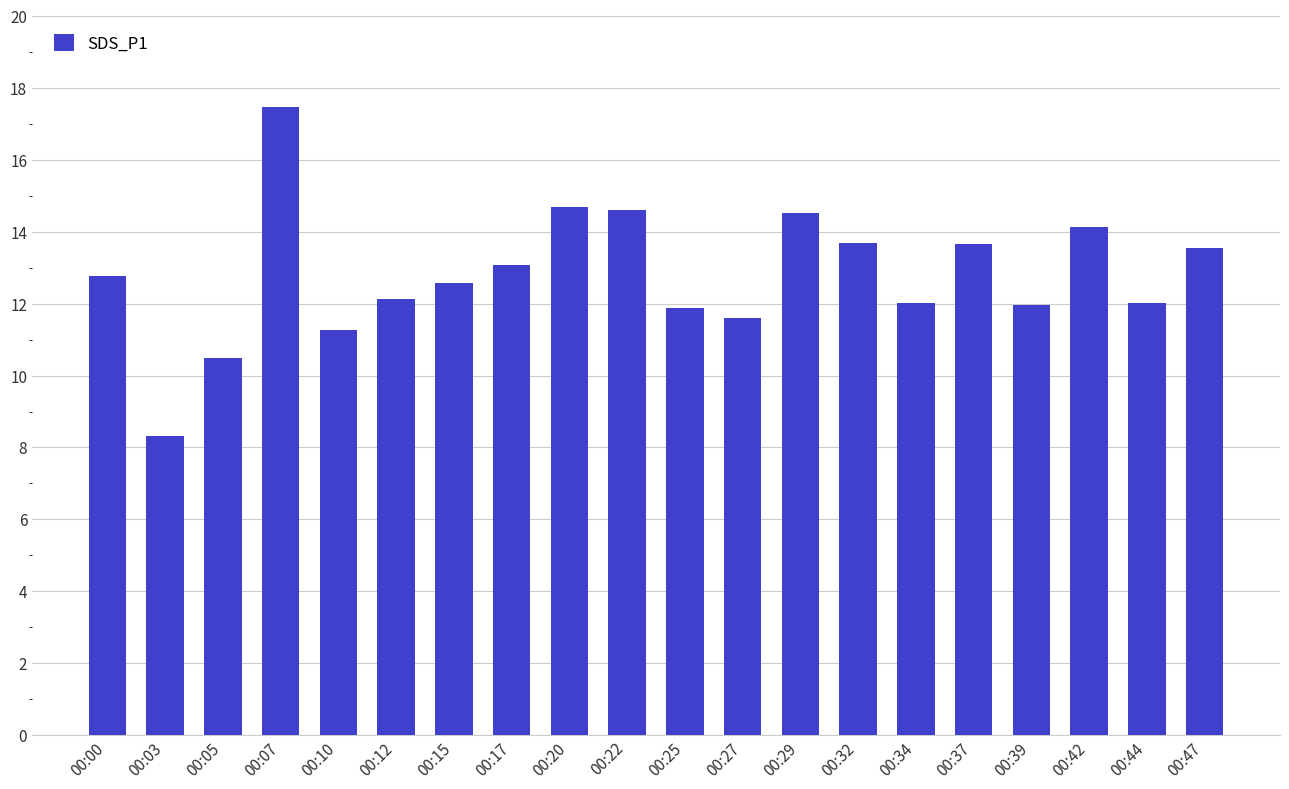

What is the sum of the values at 00:42 and 00:25?

26.0